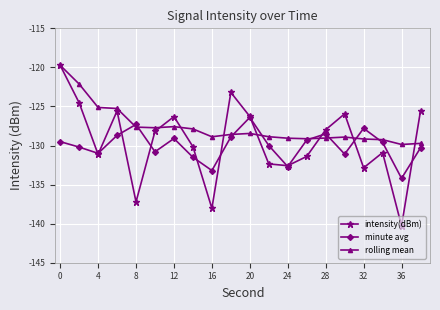

What is the maximum value shown in the chart?

-119.7